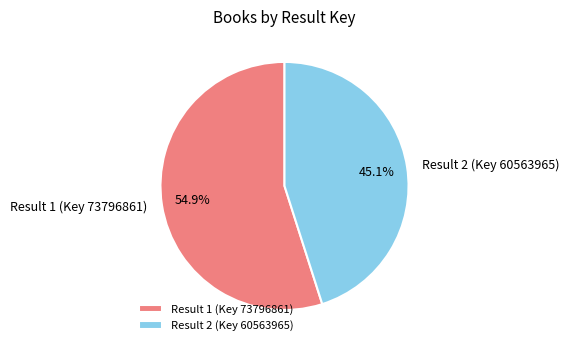

Rank the categories by value from highest to lowest.

Result 1 (Key 73796861), Result 2 (Key 60563965)